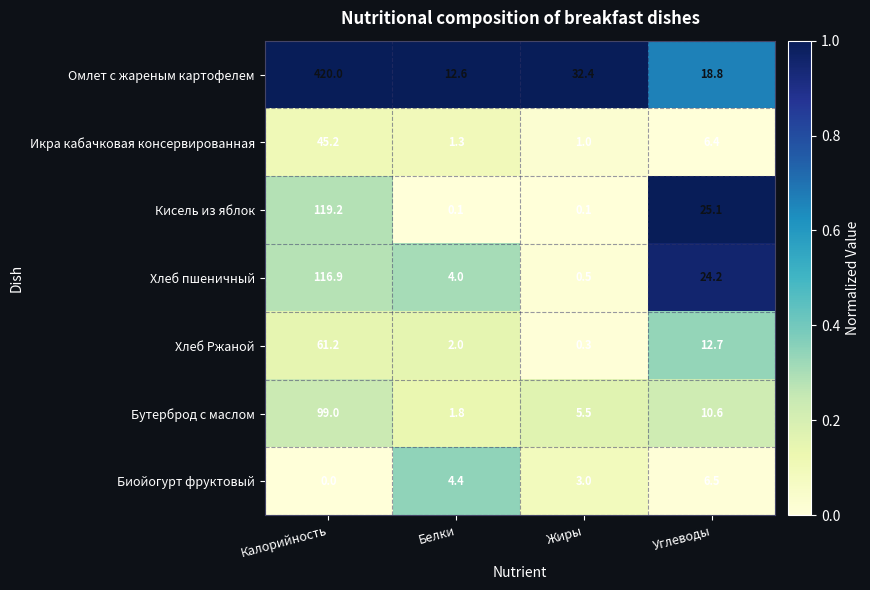

Which category has the lowest value across all series?

Калорийность